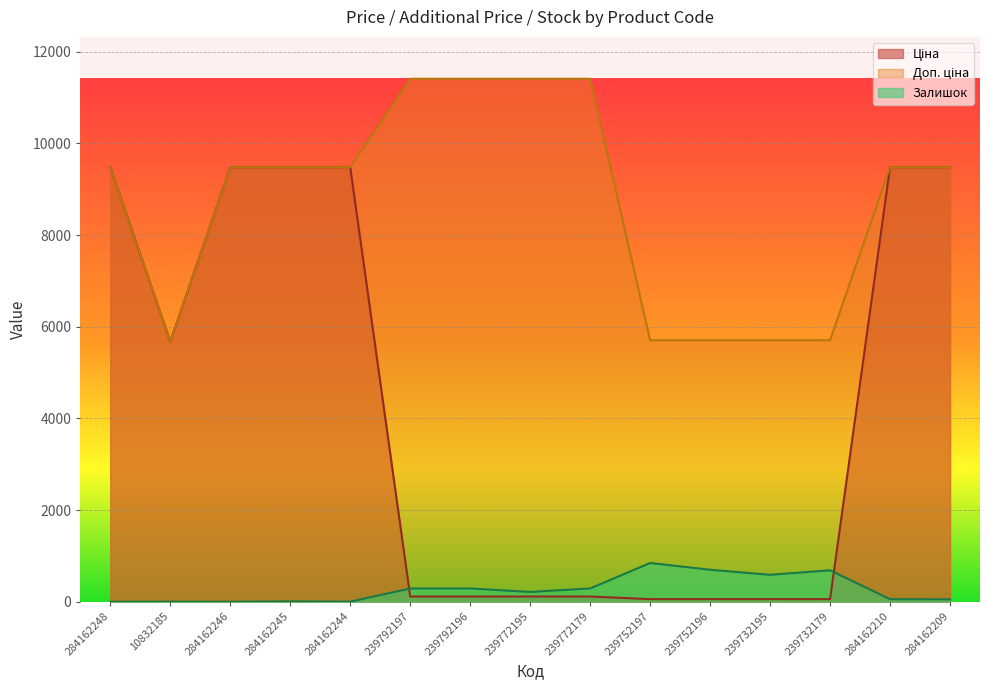

At how many categories does at least one series exceed 1915?

15